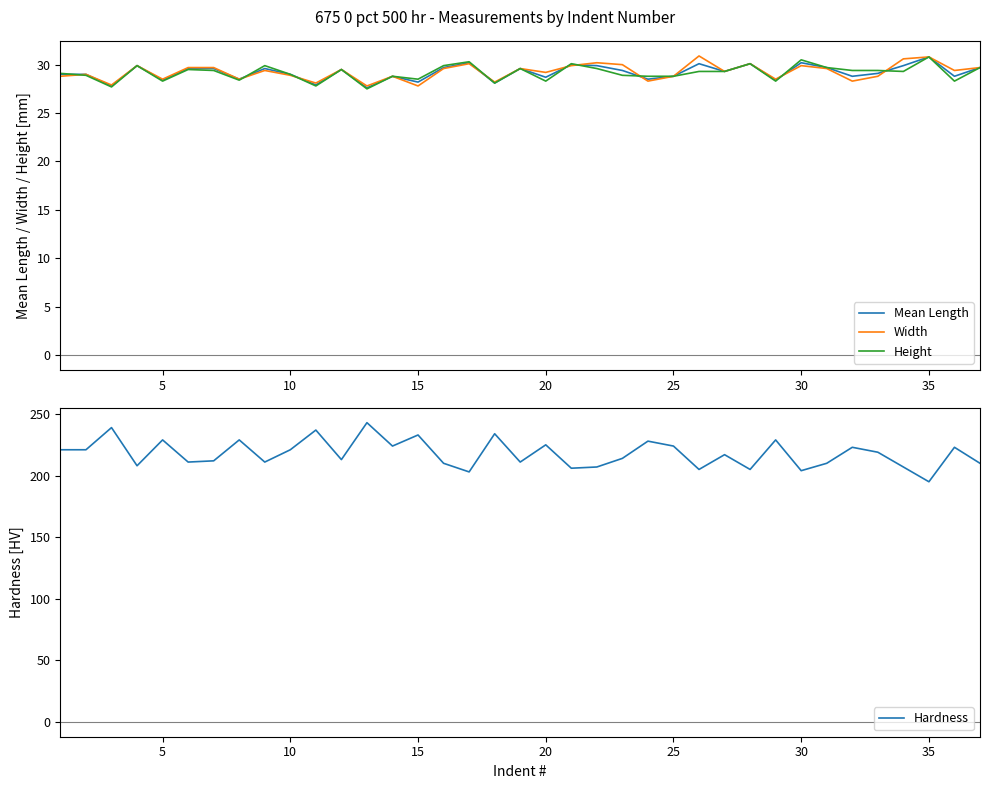

How many categories are shown in the chart?

37